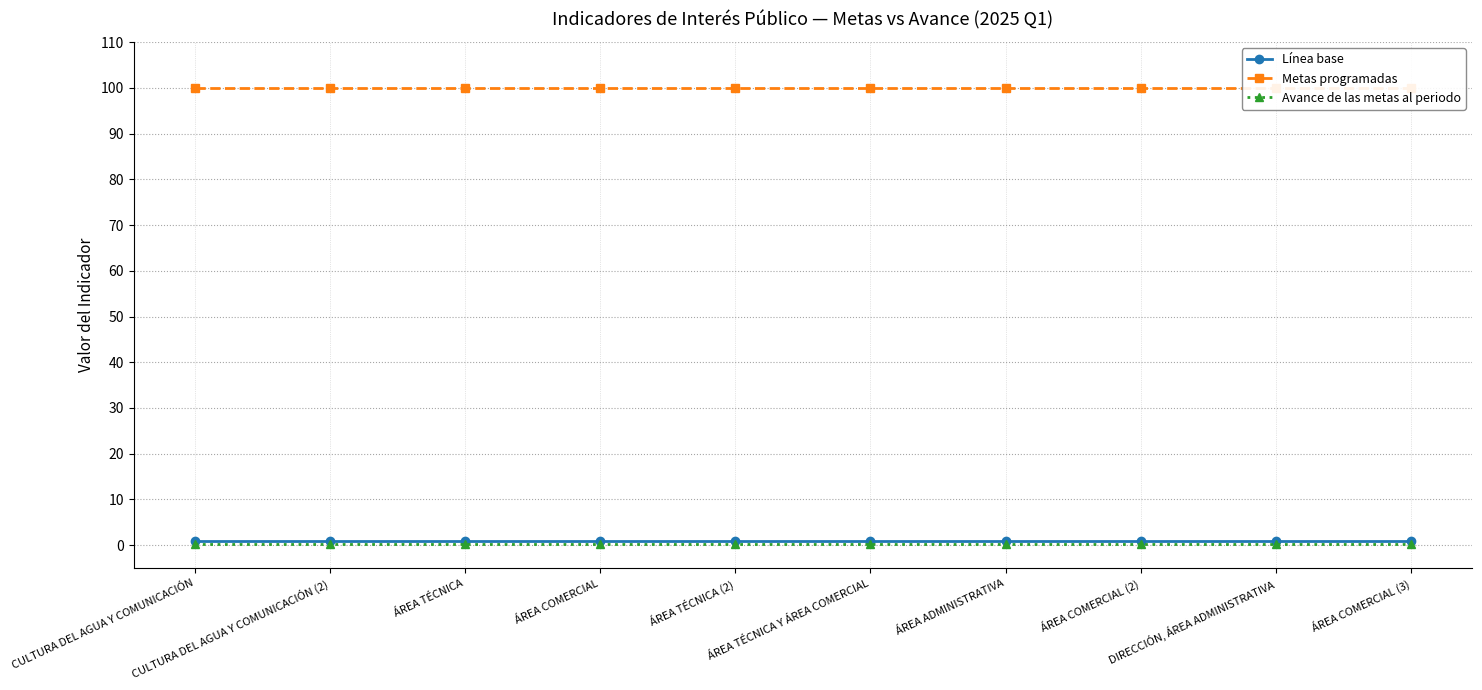

True or false: Avance de las metas al periodo has more than 2 interior local peaks.

False